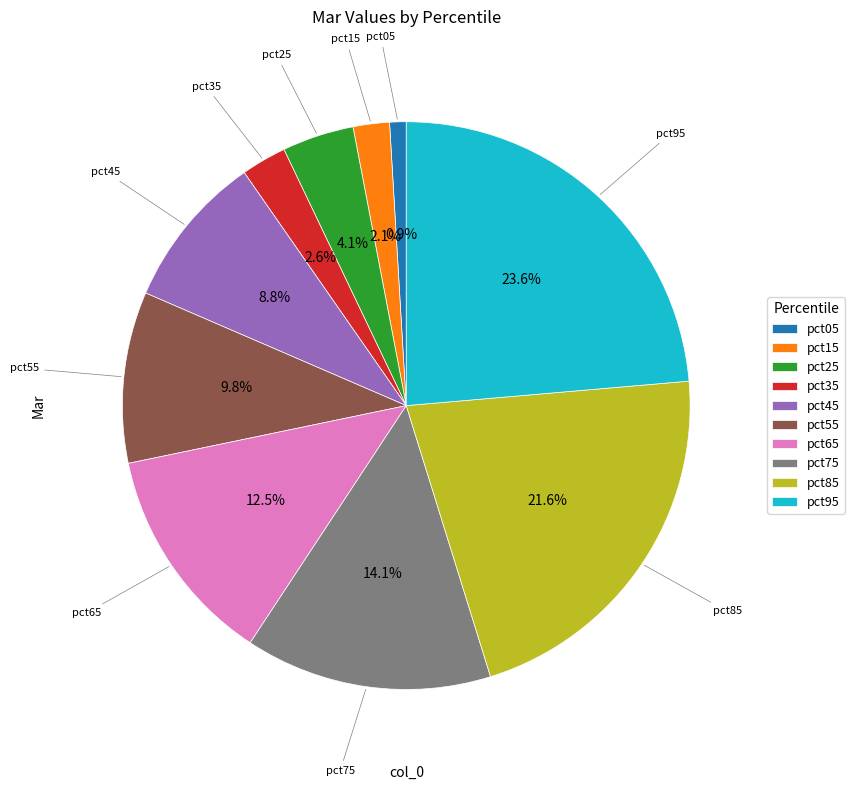

Does any single category account for the majority?

No